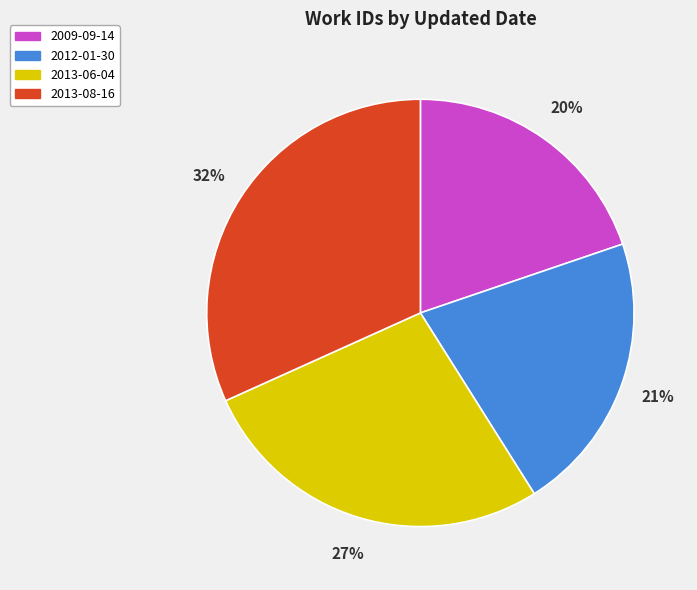

The 2012-01-30 slice represents 12% of the pie. True or false?

False